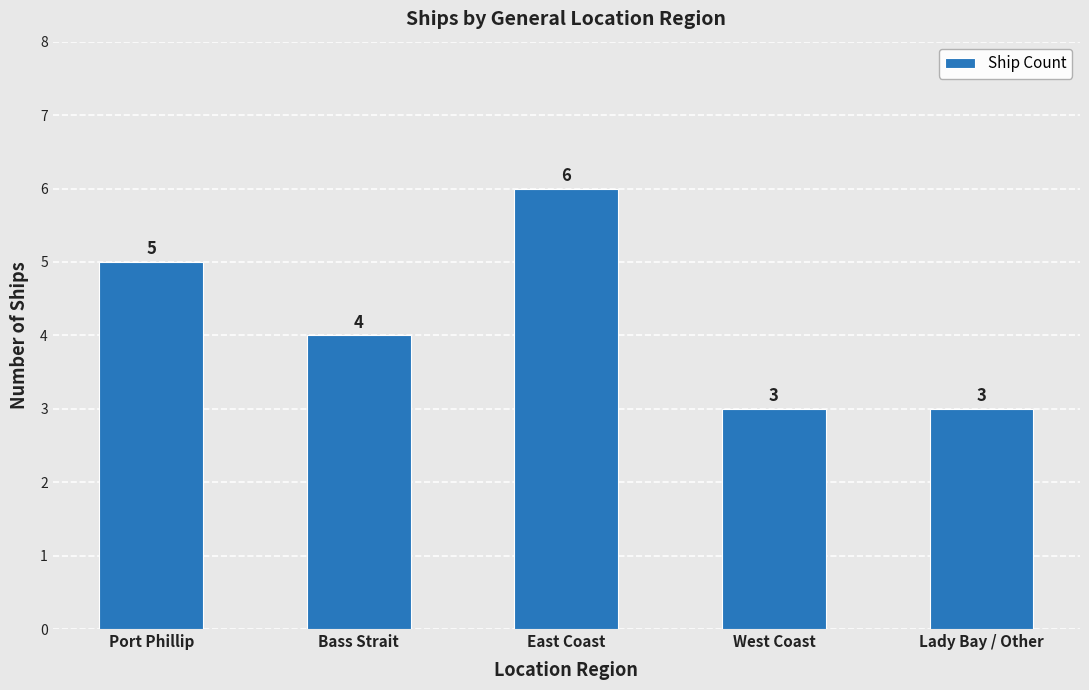

True or false: the data shows 3 at Lady Bay / Other.

True